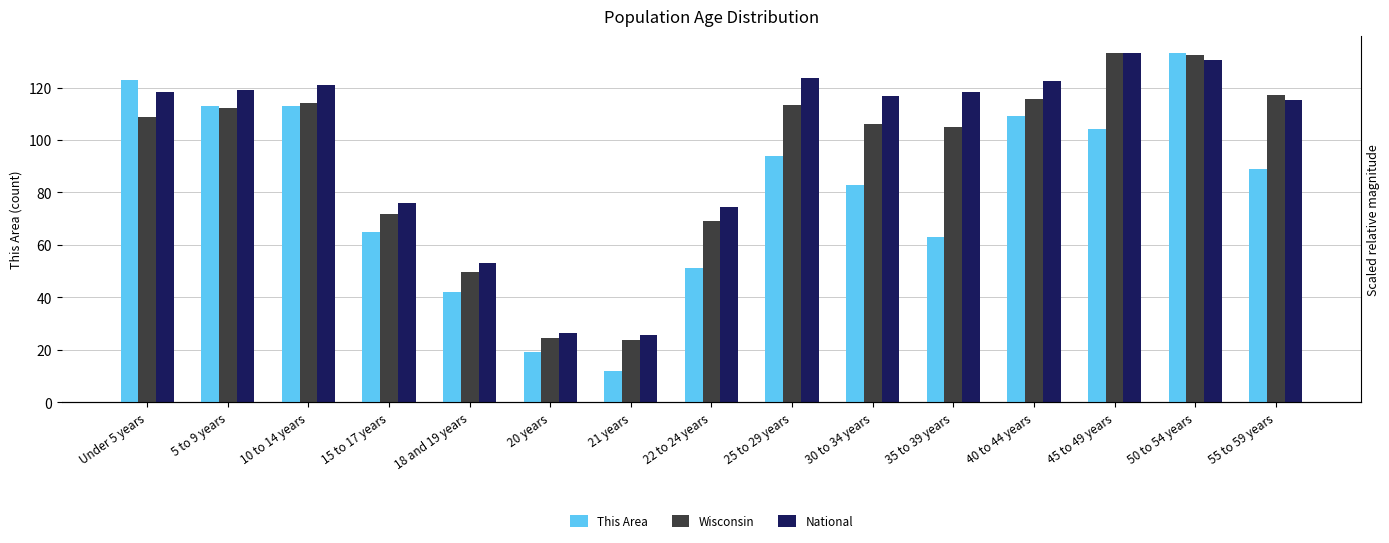

Reading left to right, what are all the values shown in this chart?

This Area: Under 5 years=123.0	5 to 9 years=113.0	10 to 14 years=113.0	15 to 17 years=65.0	18 and 19 years=42.0	20 years=19.0	21 years=12.0	22 to 24 years=51.0	25 to 29 years=94.0	30 to 34 years=83.0	35 to 39 years=63.0	40 to 44 years=109.0	45 to 49 years=104.0	50 to 54 years=133.0	55 to 59 years=89.0
Wisconsin: Under 5 years=108.9	5 to 9 years=112.0	10 to 14 years=114.2	15 to 17 years=71.9	18 and 19 years=49.4	20 years=24.5	21 years=23.8	22 to 24 years=69.2	25 to 29 years=113.2	30 to 34 years=106.2	35 to 39 years=104.9	40 to 44 years=115.6	45 to 49 years=133.0	50 to 54 years=132.5	55 to 59 years=117.3
National: Under 5 years=118.3	5 to 9 years=119.2	10 to 14 years=121.1	15 to 17 years=75.9	18 and 19 years=53.2	20 years=26.5	21 years=25.5	22 to 24 years=74.5	25 to 29 years=123.6	30 to 34 years=116.9	35 to 39 years=118.2	40 to 44 years=122.4	45 to 49 years=133.0	50 to 54 years=130.6	55 to 59 years=115.2